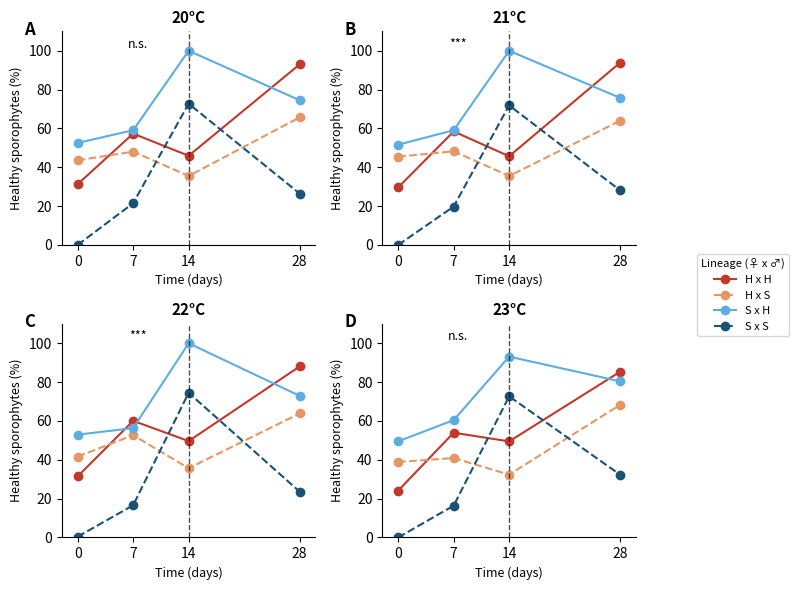

How many interior local valleys does the H x H series have?

1